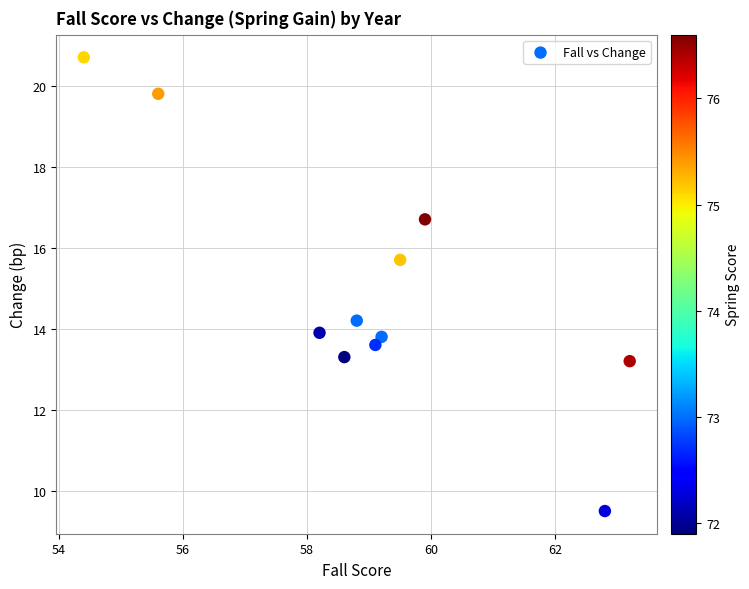

What is the range of Y values (max minus min)?

11.2